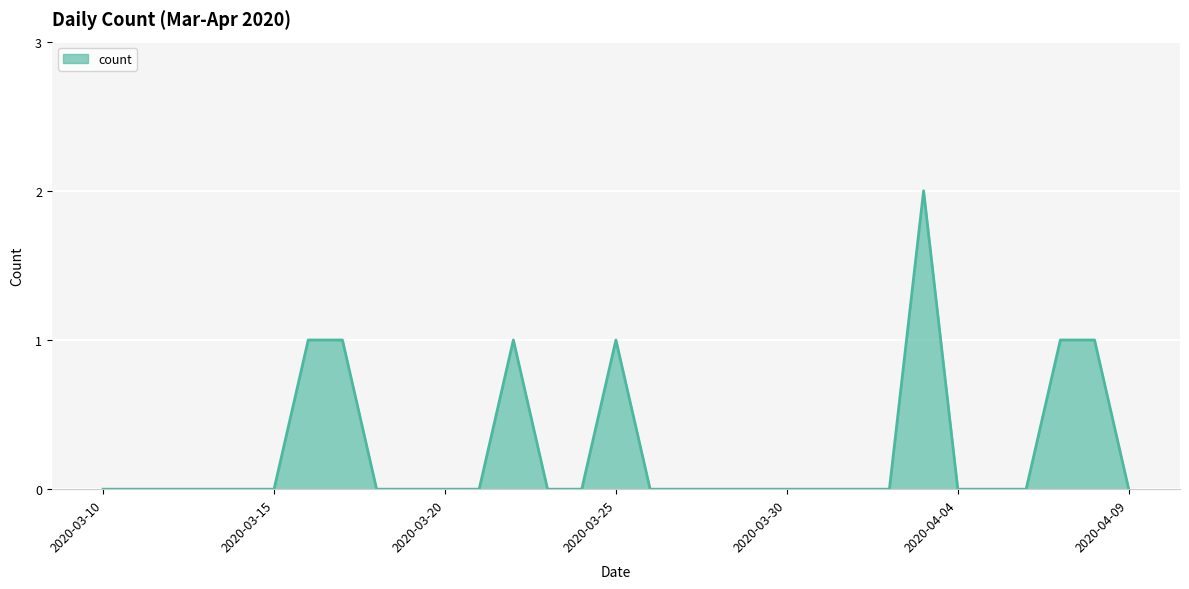

Does the chart have visible grid lines?

Yes